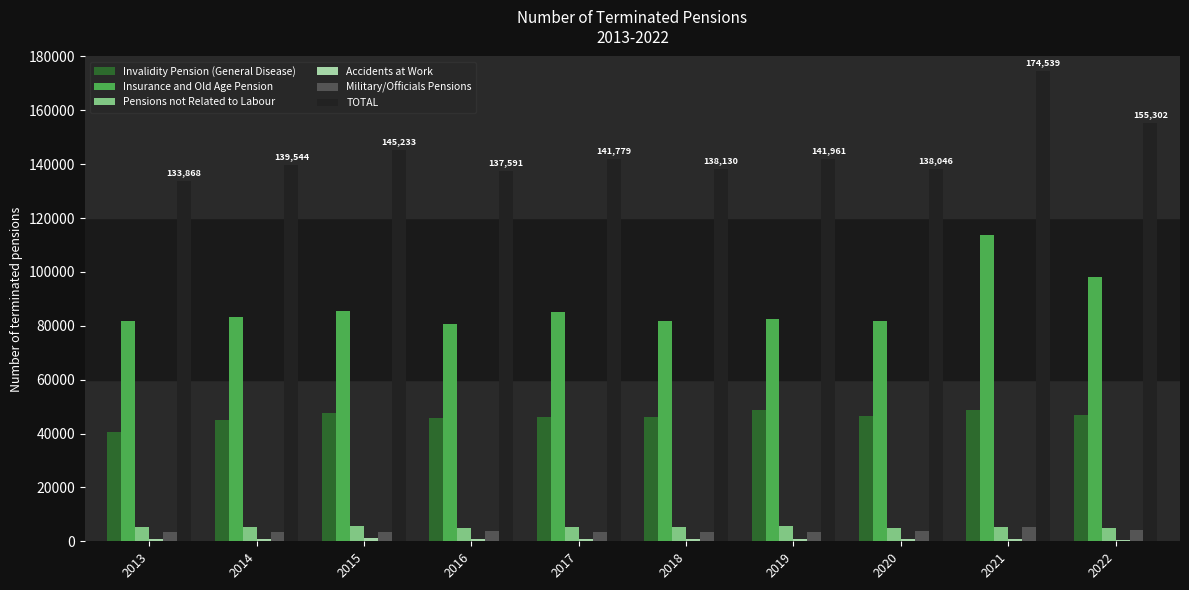

The value of TOTAL at 2017 is 85613. True or false?

False